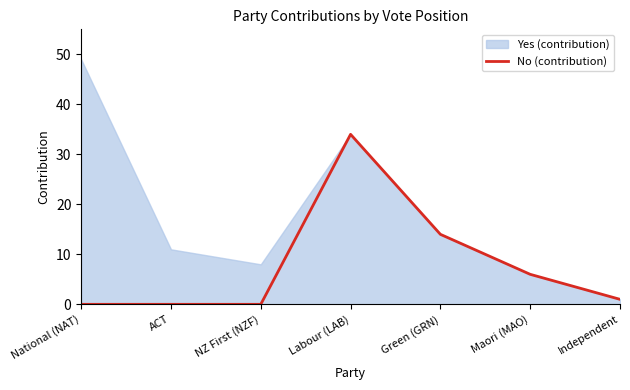

How many categories are shown in the chart?

7